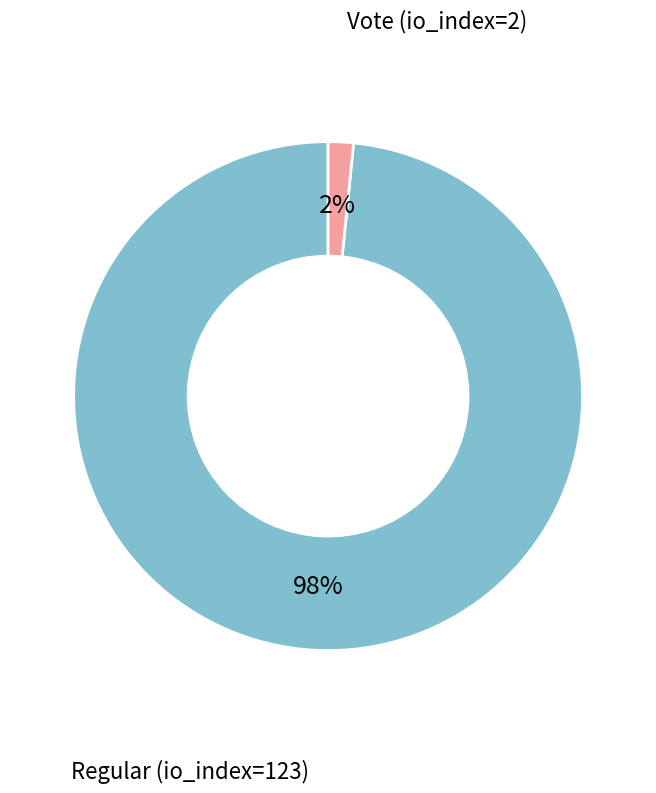

To the nearest percent, what is the average slice percentage?

50%